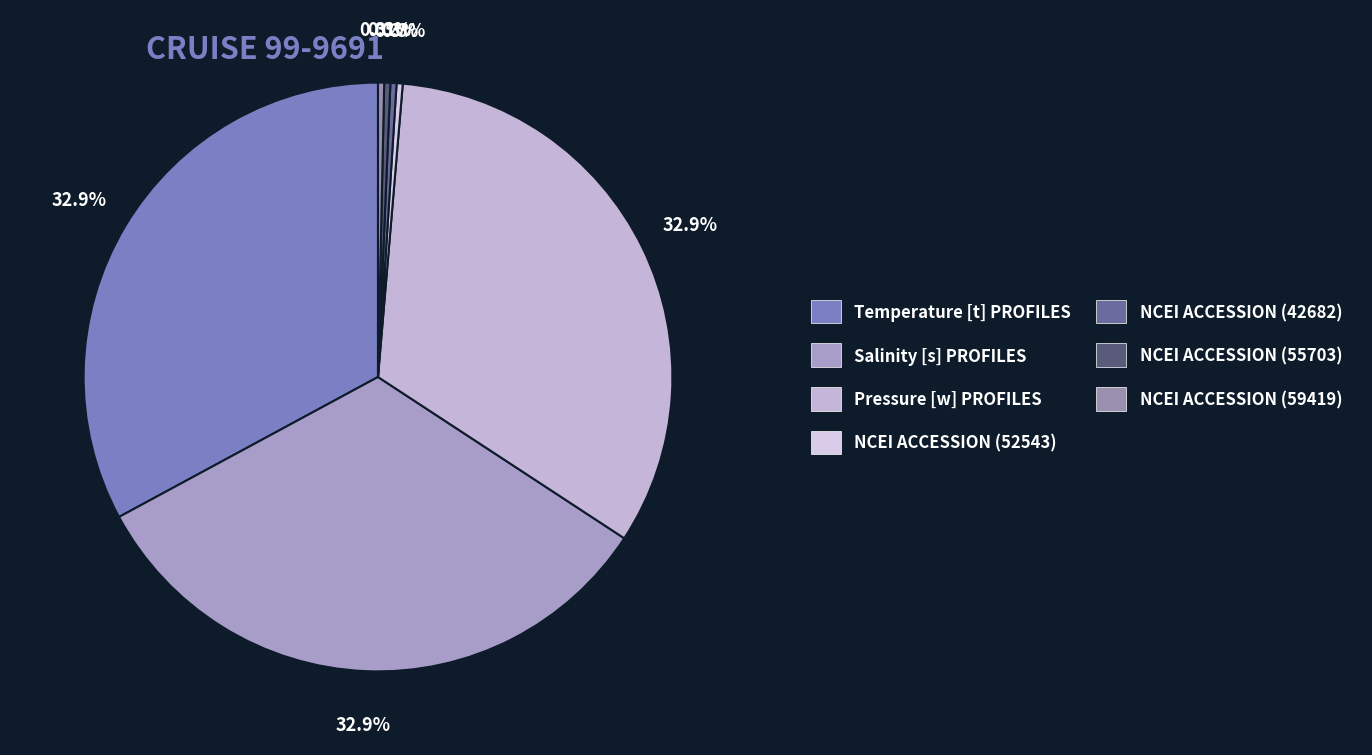

How much of the chart is everything except NCEI ACCESSION (42682)?

99.7%